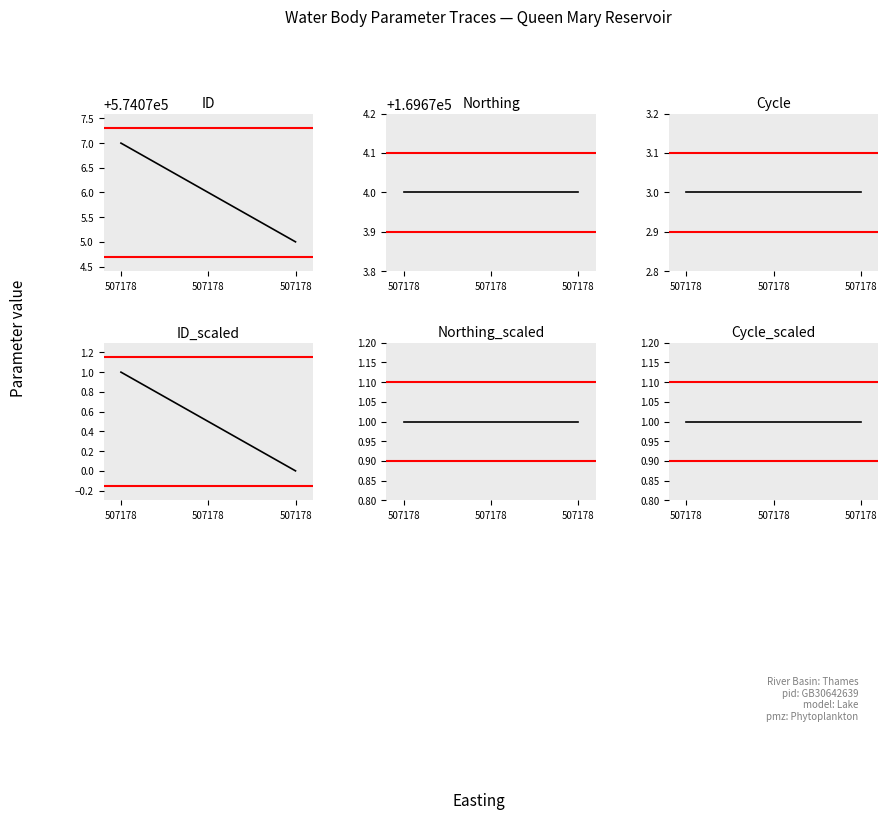

Reading left to right, list all the values displayed in this chart.

ID: 574077.0	574076.0	574075.0
Northing: 169674.0	169674.0	169674.0
Cycle: 3.0	3.0	3.0
ID_scaled: 1.0	0.5	0.0
Northing_scaled: 1.0	1.0	1.0
Cycle_scaled: 1.0	1.0	1.0